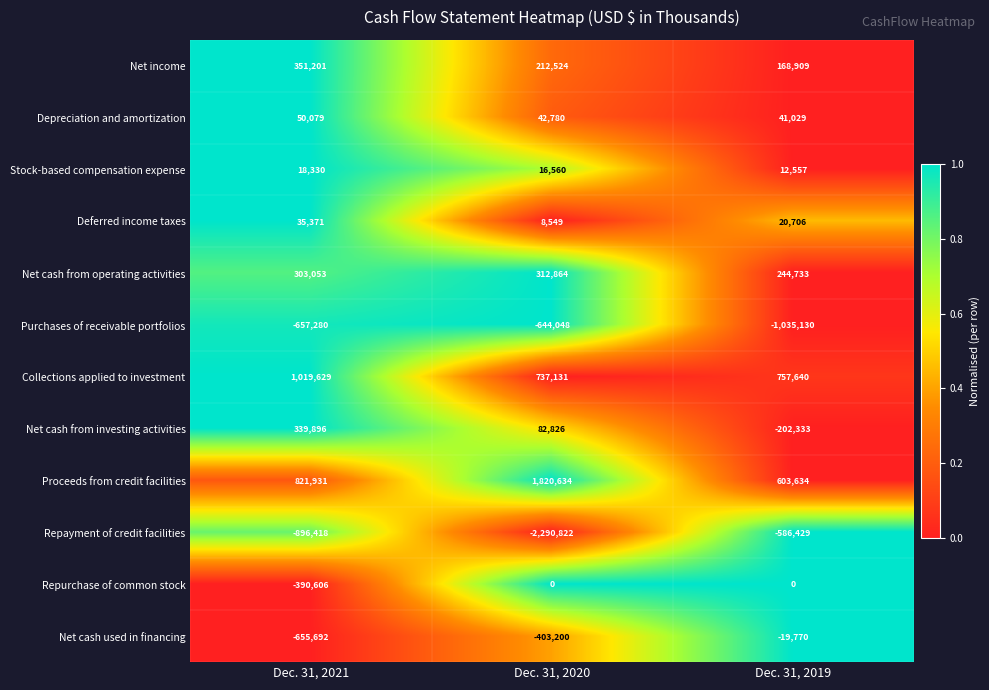

At Dec. 31, 2021, list the series in order from largest to smallest.

Collections applied to investment, Proceeds from credit facilities, Net income, Net cash from investing activities, Net cash from operating activities, Depreciation and amortization, Deferred income taxes, Stock-based compensation expense, Repurchase of common stock, Net cash used in financing, Purchases of receivable portfolios, Repayment of credit facilities